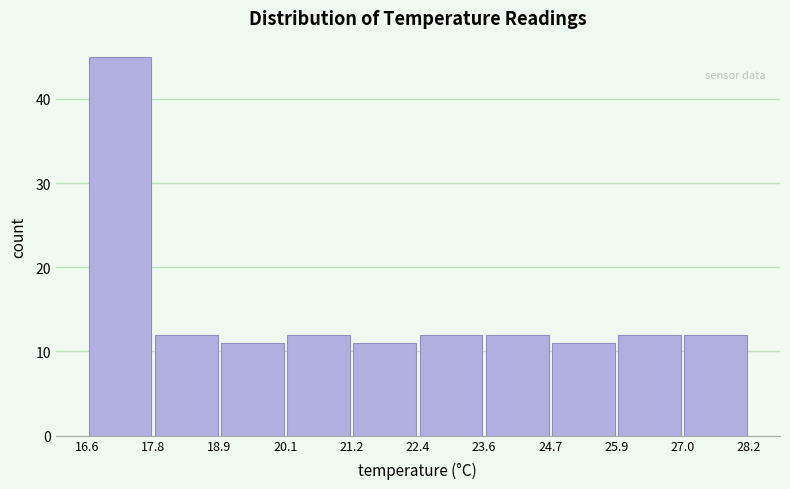

Reading left to right, list every bar in this chart as the range it spans on the x-axis followed by its height. The values are not printed on the chart, so give them approximately, as read against the axis.

16.6 to 17.8: 45
17.8 to 18.9: 12
18.9 to 20.1: 11
20.1 to 21.2: 12
21.2 to 22.4: 11
22.4 to 23.6: 12
23.6 to 24.7: 12
24.7 to 25.9: 11
25.9 to 27.0: 12
27.0 to 28.2: 12